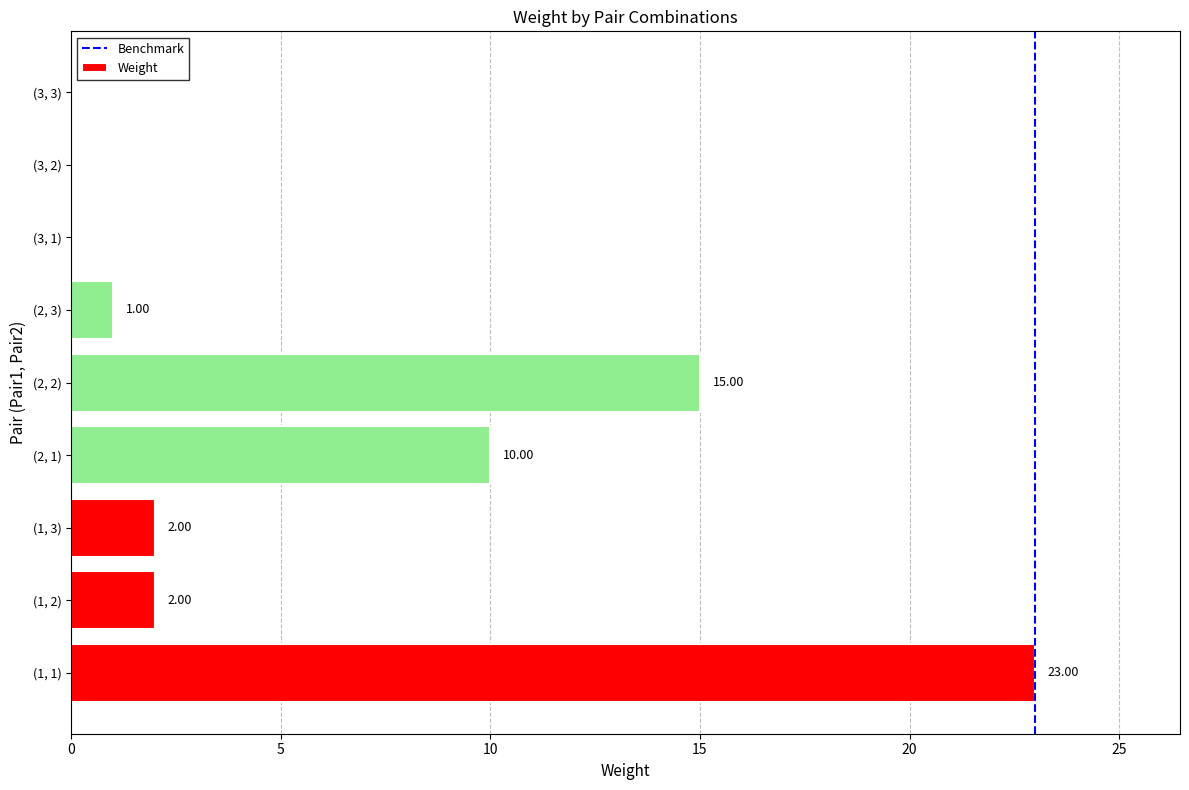

What value does the data have at (2, 2), to the nearest 5?

15